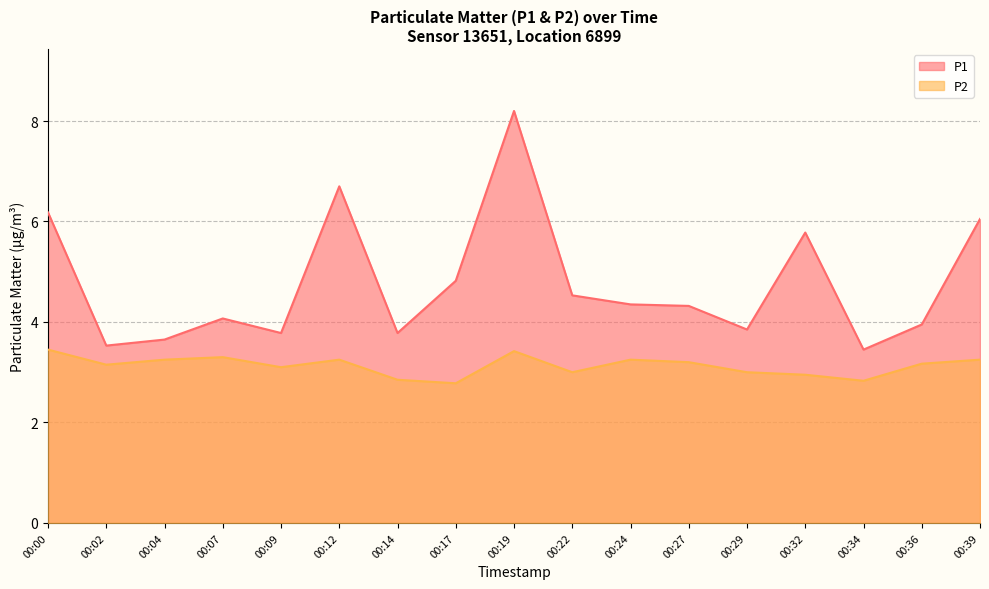

At which label does P1 first exceed 4?

00:00